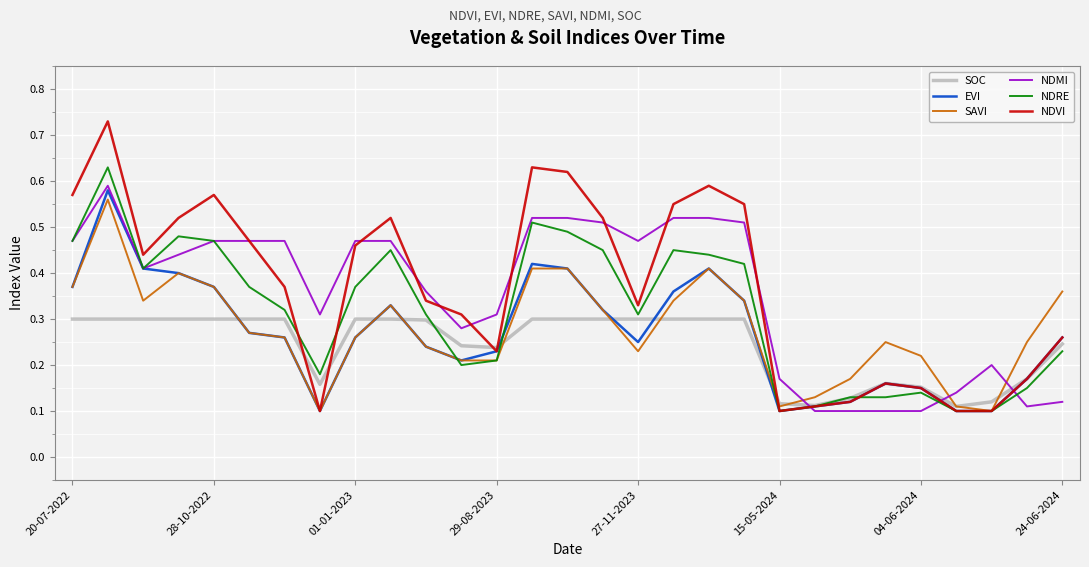

True or false: NDMI and SAVI cross at least once.

True